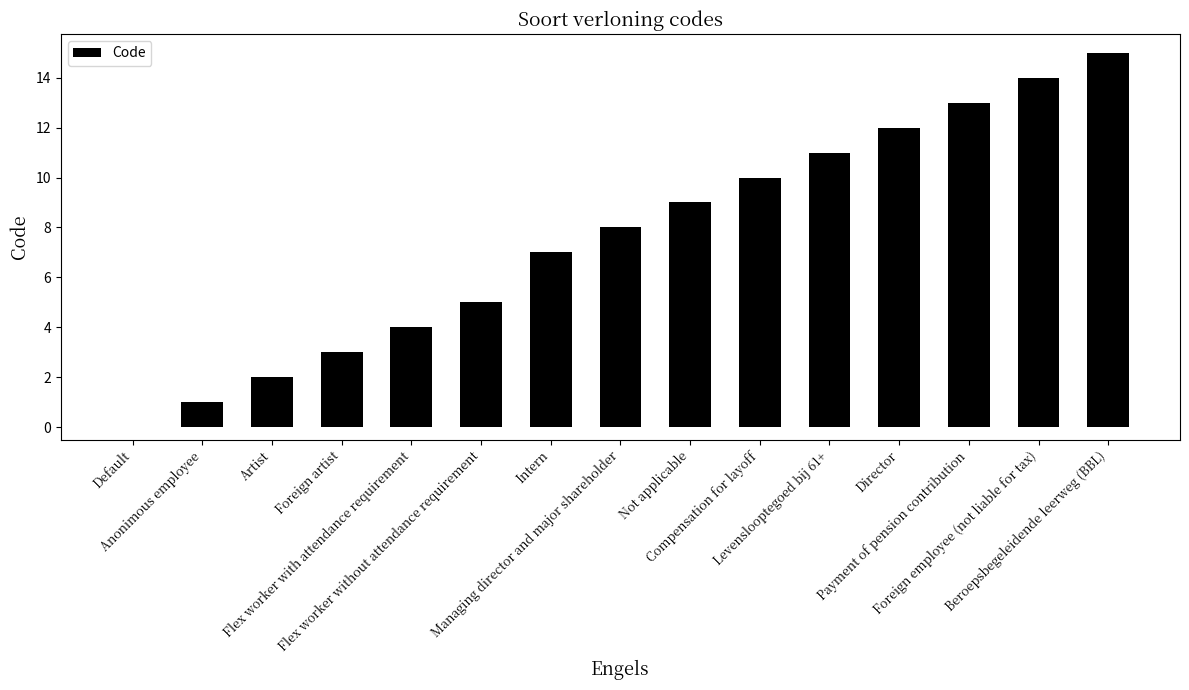

Reading left to right, list all the values displayed in this chart.

0	1	2	3	4	5	7	8	9	10	11	12	13	14	15